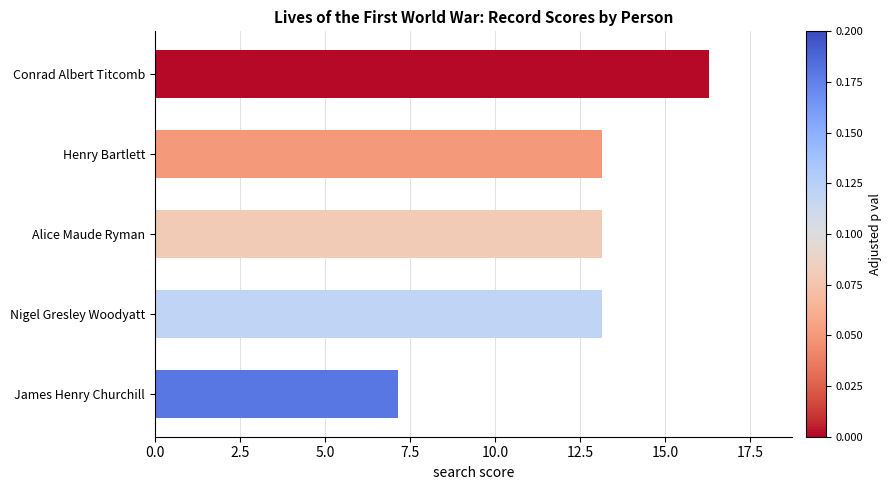

What is the maximum value shown in the chart?

16.3